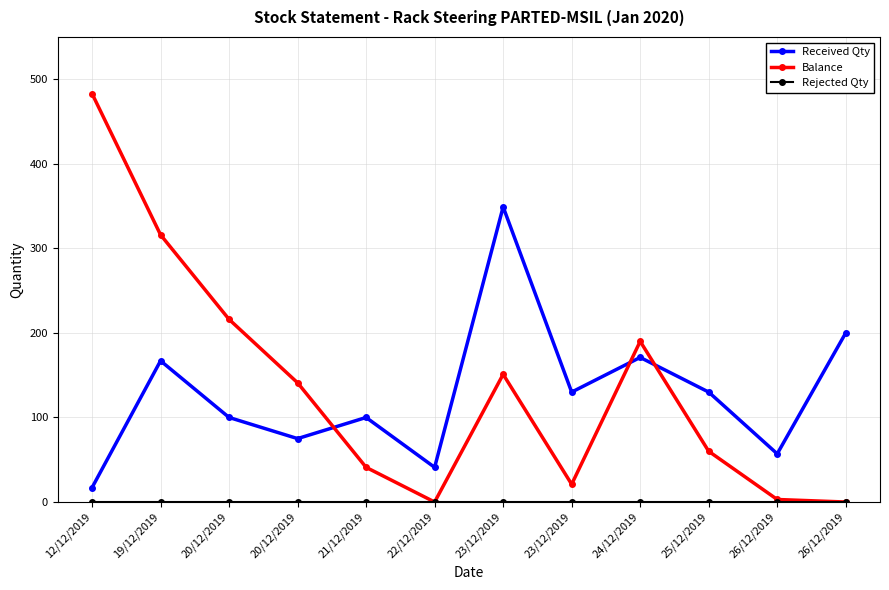

Between 22/12/2019 and 20/12/2019, which is larger?

20/12/2019